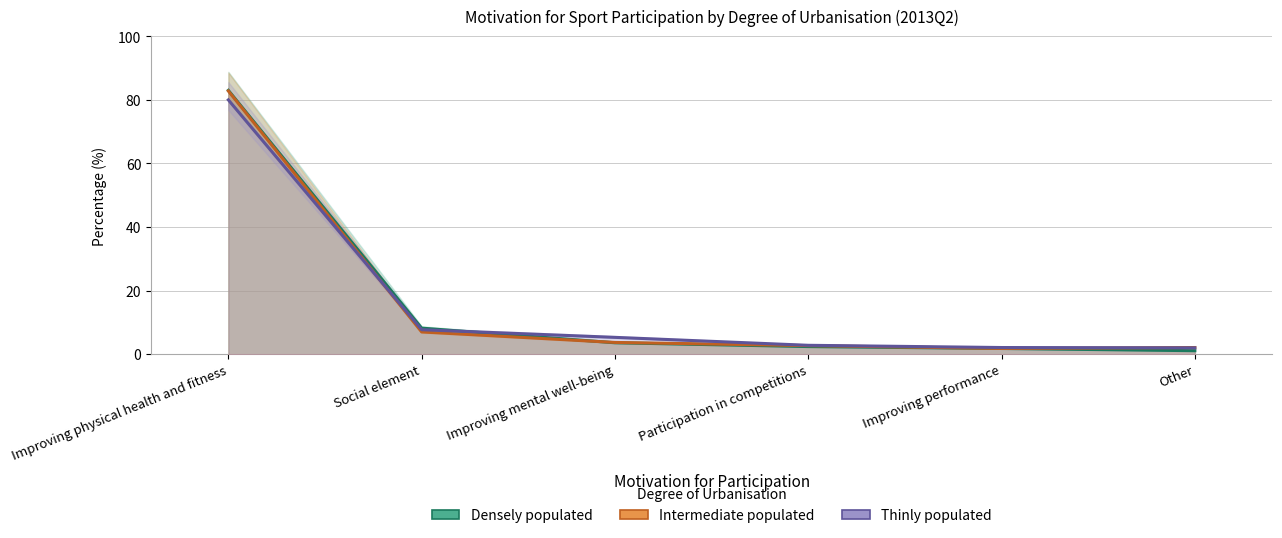

Reading left to right, transcribe all the data shown in this chart.

Densely populated: 83.0	8.2	3.6	2.4	1.8	1.1
Intermediate populated: 82.8	7.0	3.7	2.7	1.8	2.1
Thinly populated: 80.0	7.7	5.3	2.8	2.1	2.0